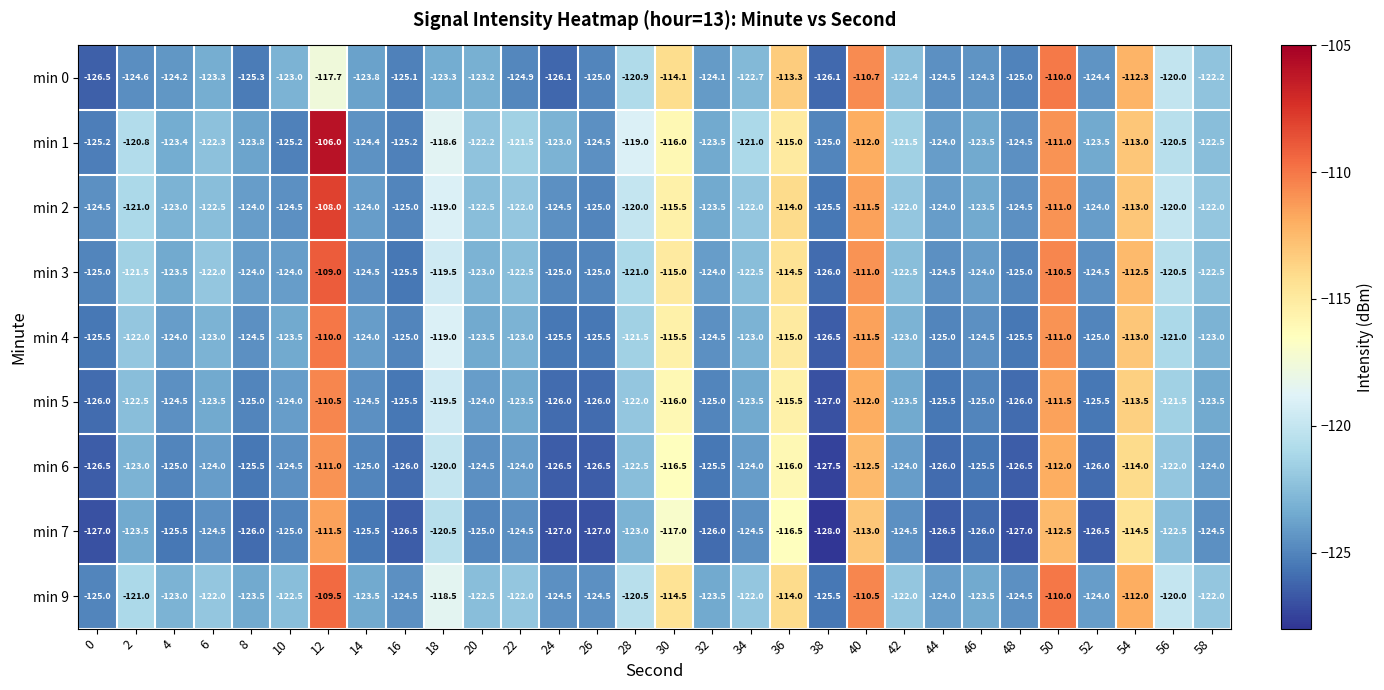

Which series changed the most between 8 and 30?

min 0